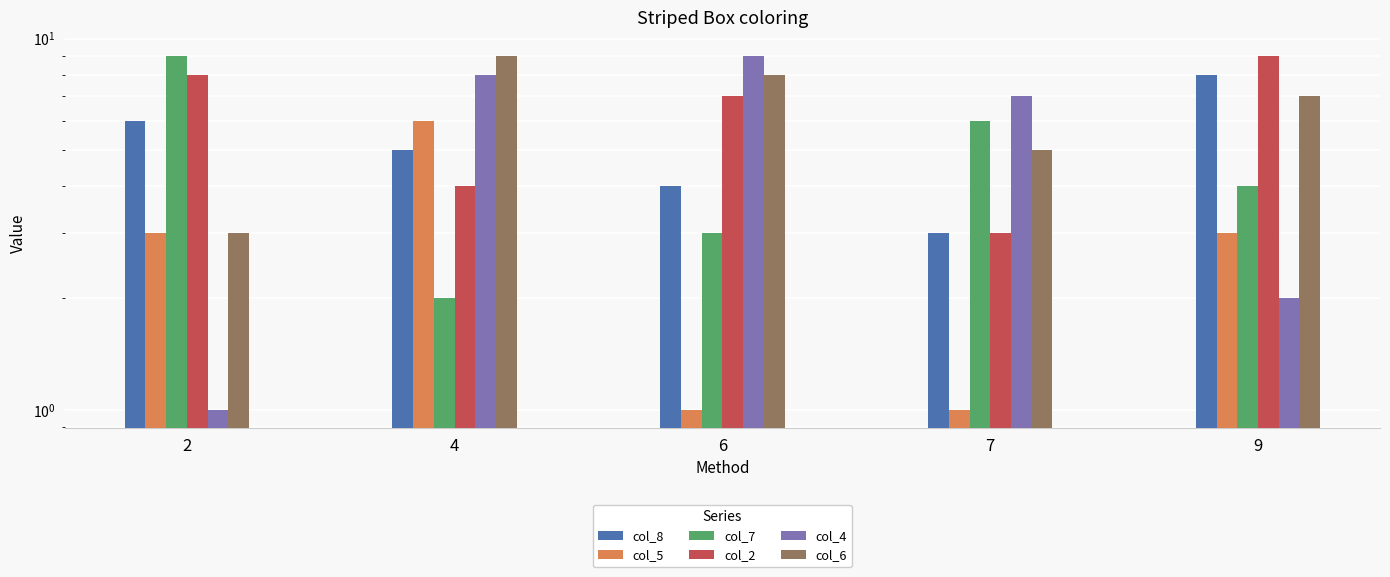

What is the total value across all series at 9?

33